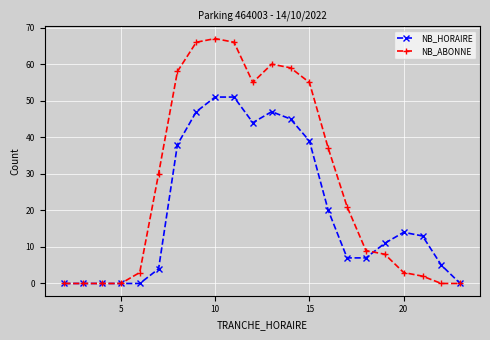

Which series has the largest total across all categories?

NB_ABONNE